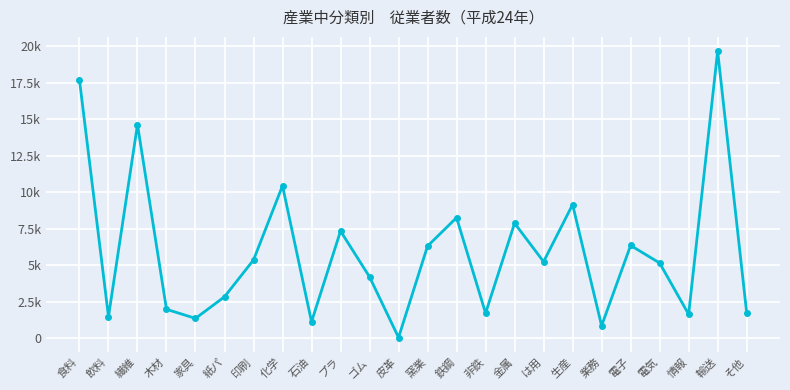

Which category has the highest value across all series?

輸送